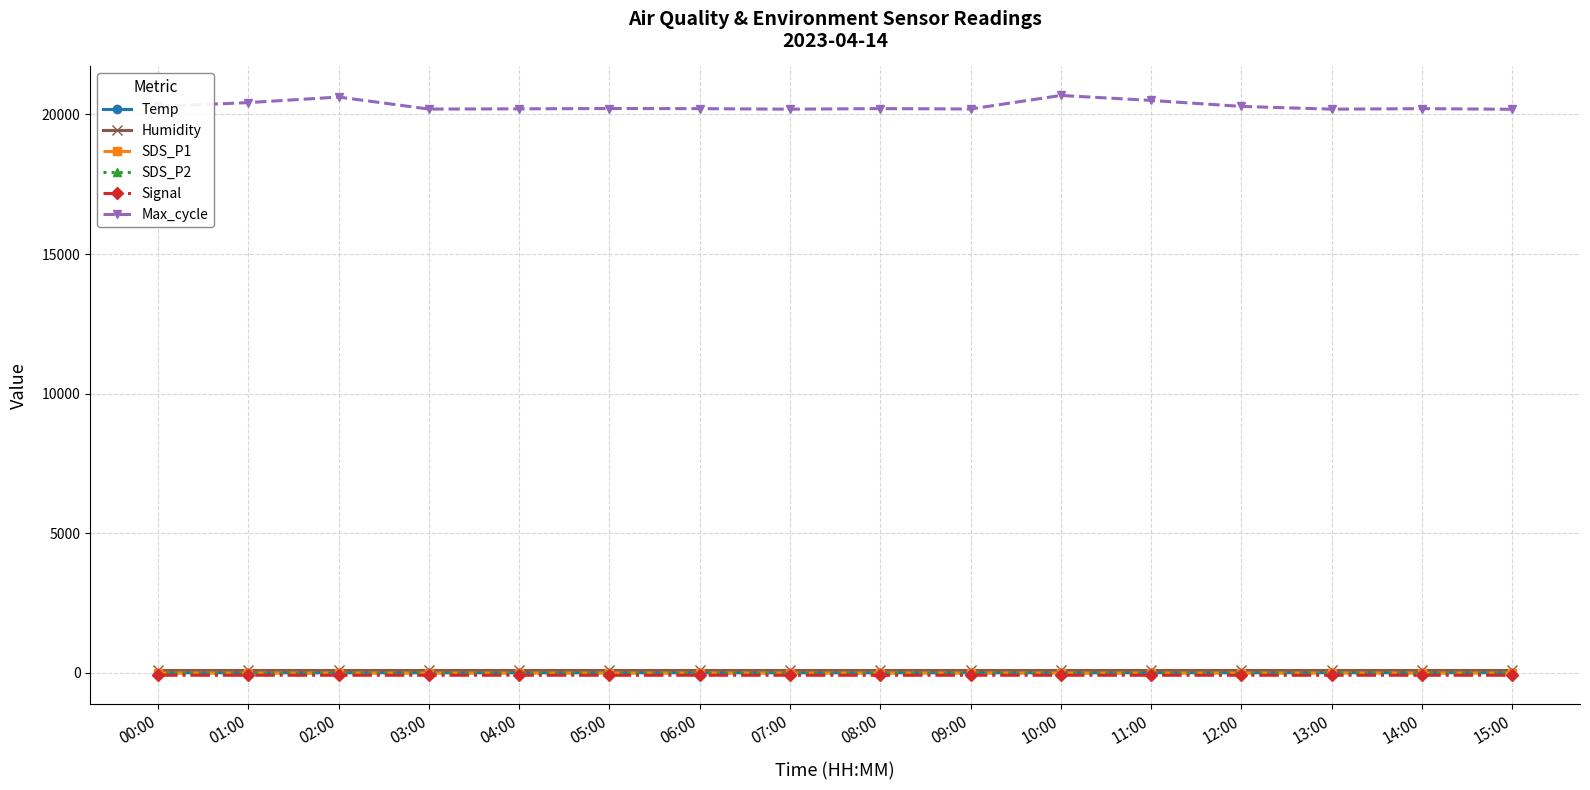

True or false: Temp has more than 2 points higher than both neighbors.

False